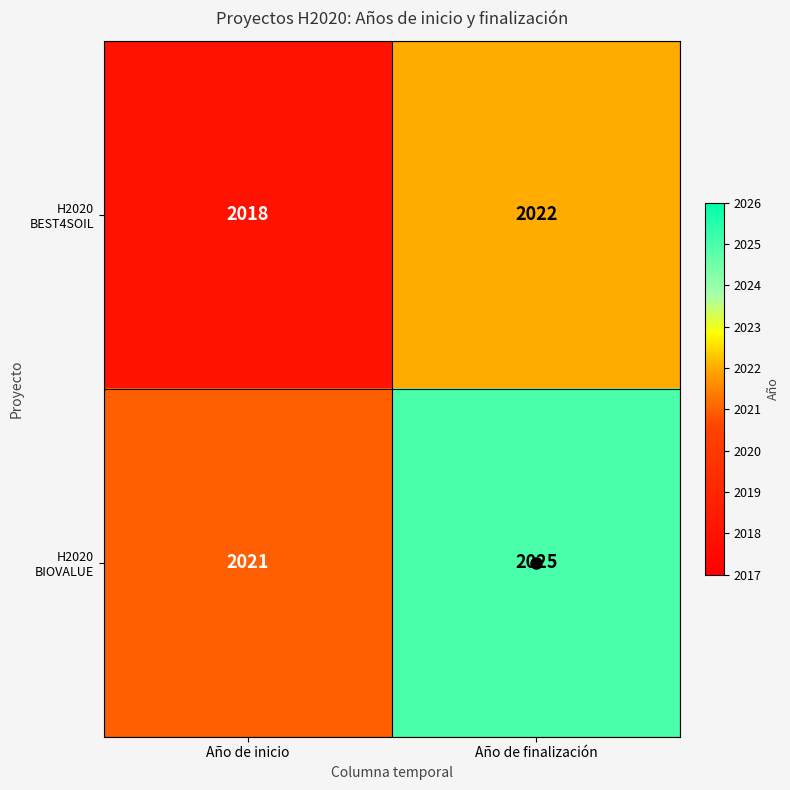

What is the difference between the highest and lowest values at Año de inicio?

3